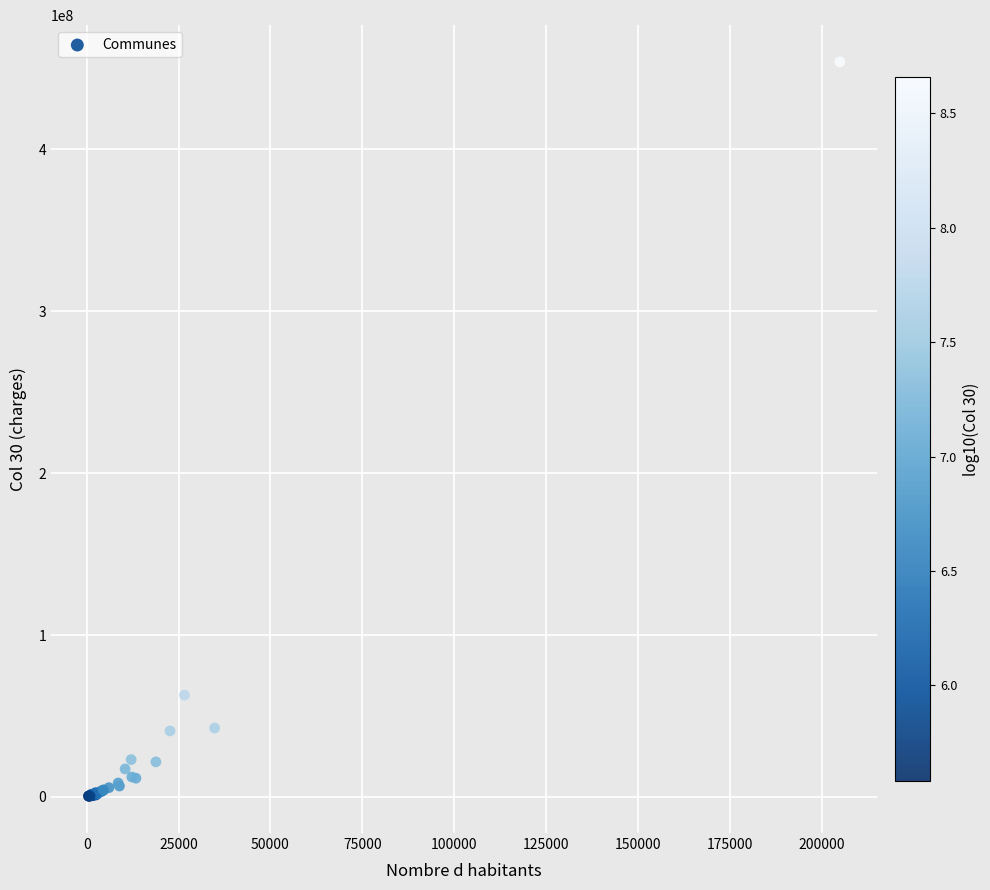

What Y value in the scatter plot is closest to 227235835?

62862952.1